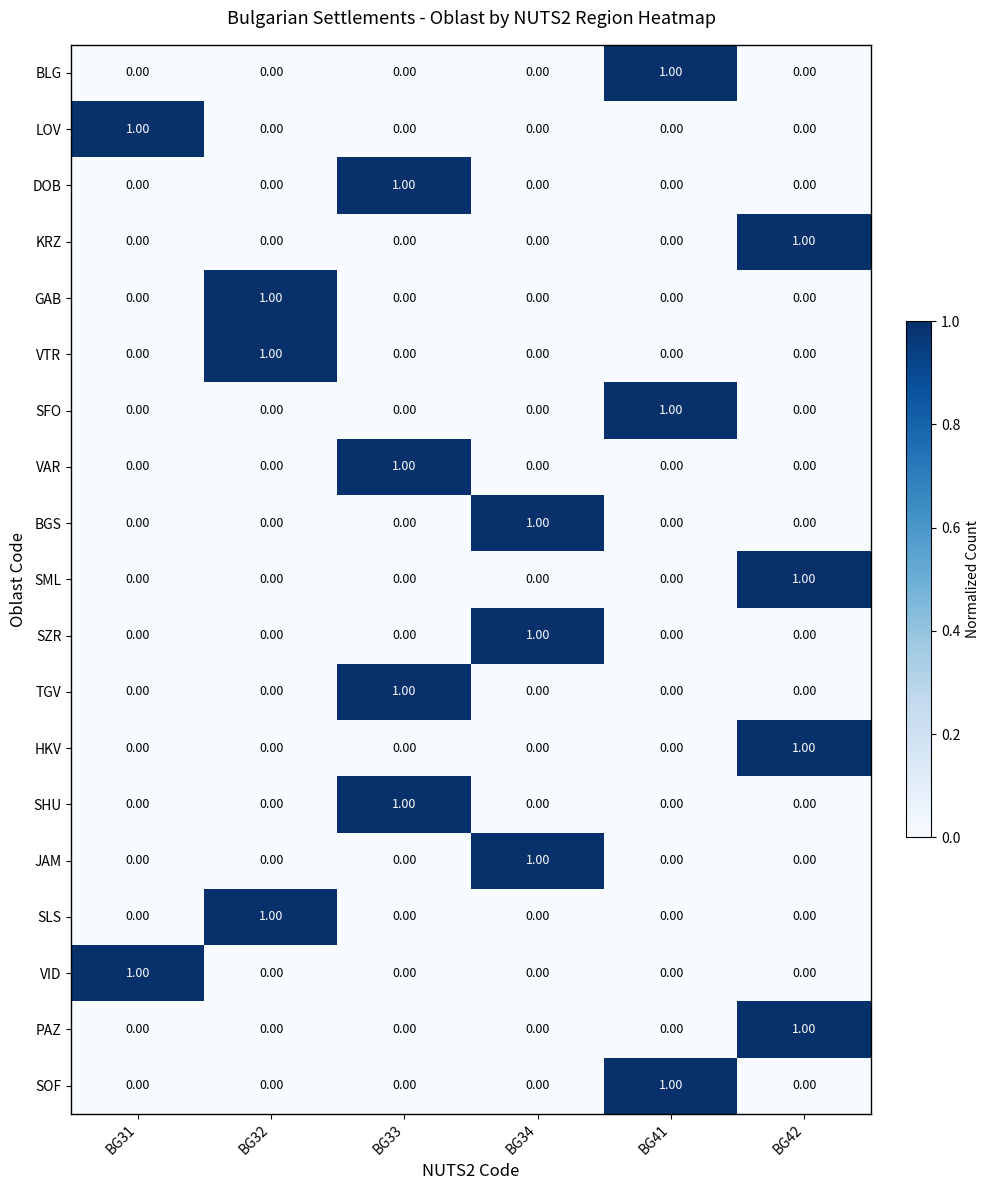

At how many categories does at least one series exceed 0?

6